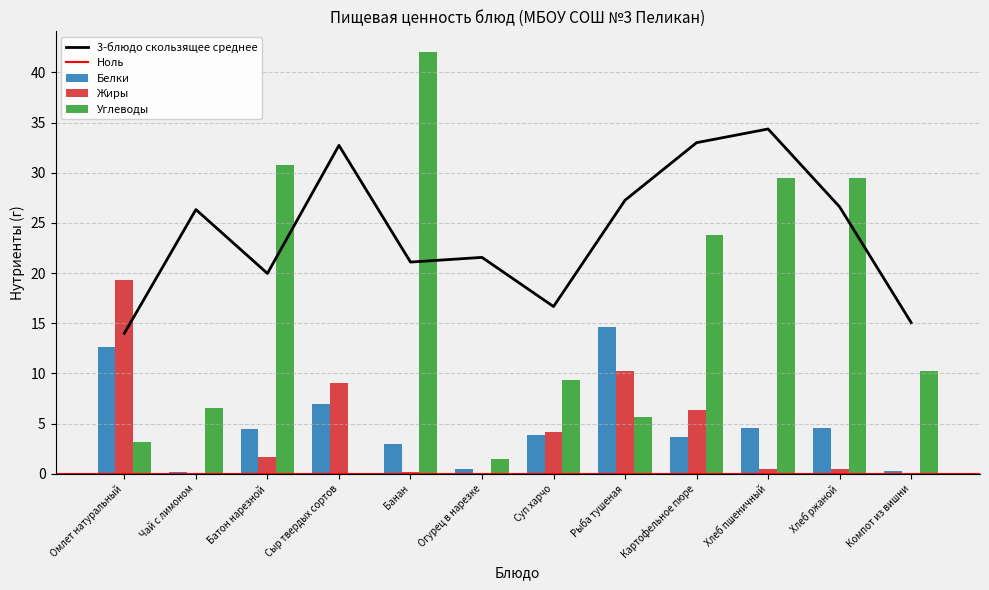

What is the sum of all Углеводы values?

192.1